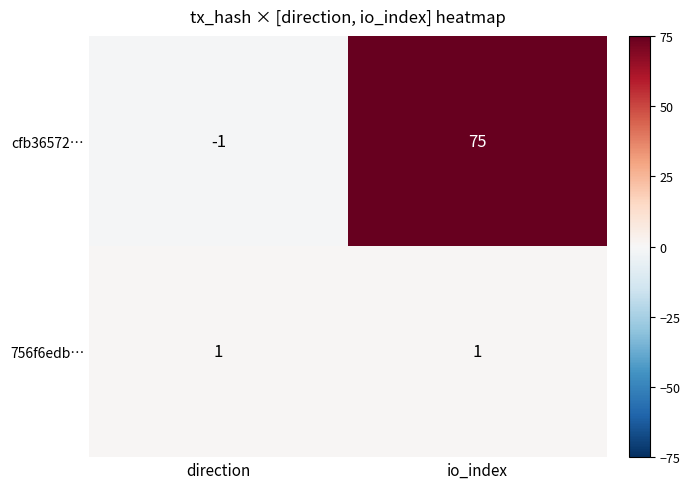

How many series are shown in this chart?

2